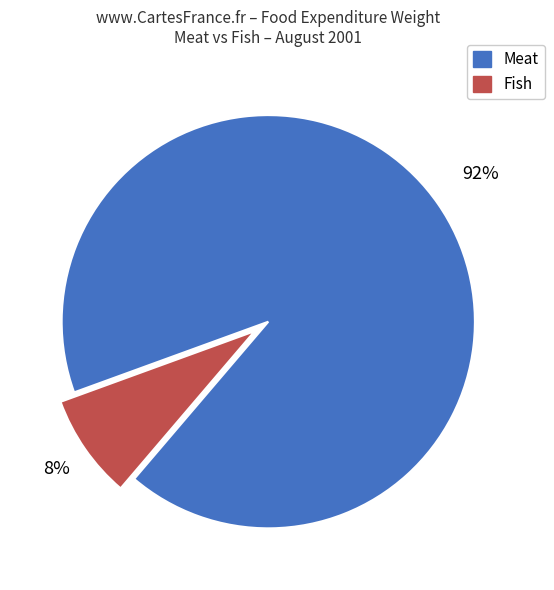

How many slices are in this pie chart?

2